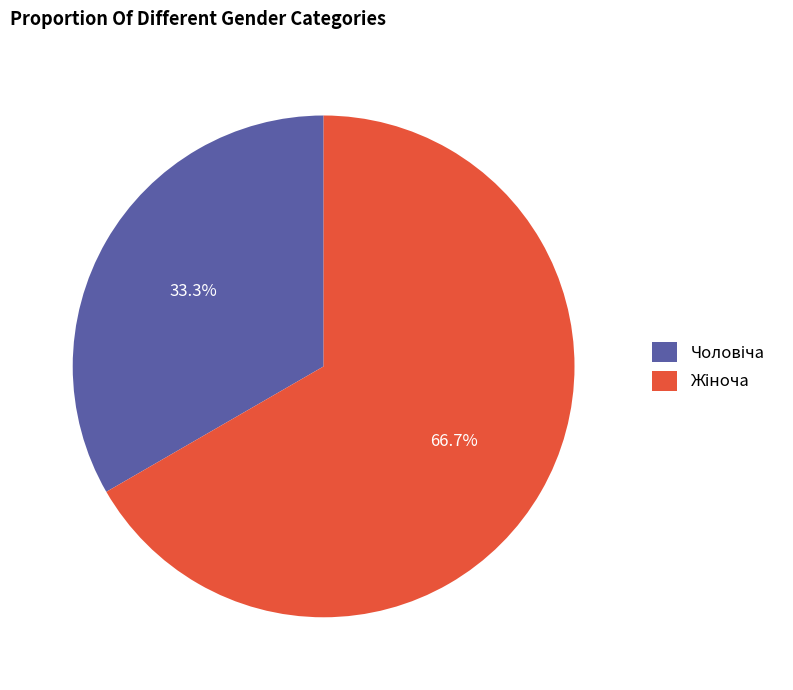

Is there a majority slice in this chart?

Yes